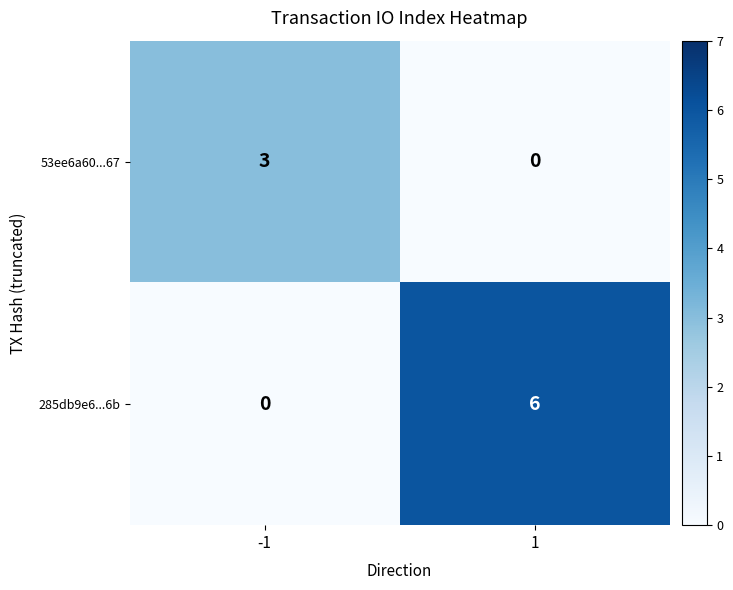

The 285db9e6...6b series shows 9 at 1. True or false?

False